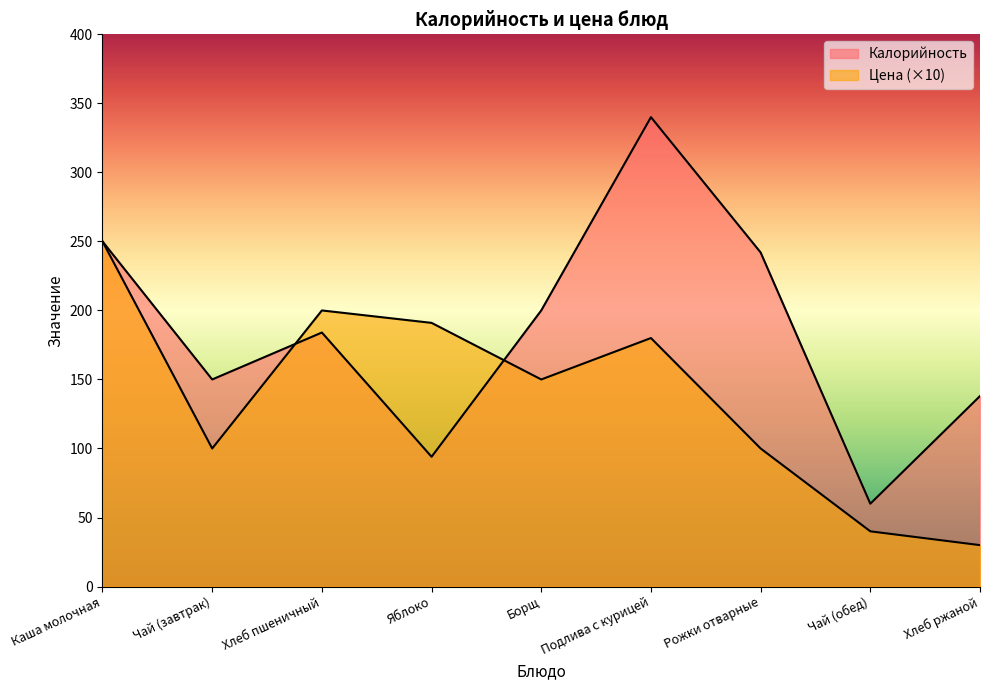

What position from the right is Чай (завтрак)?

8